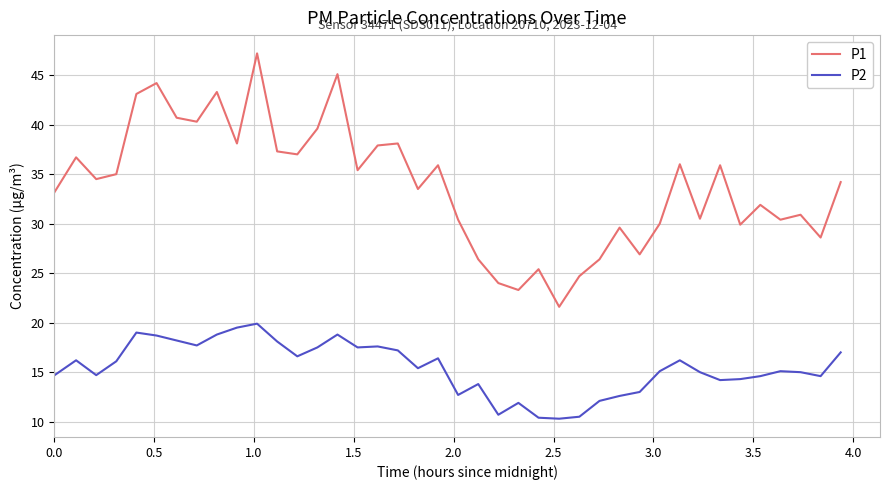

What is the difference between the maximum and minimum values in the P2 series?

9.6